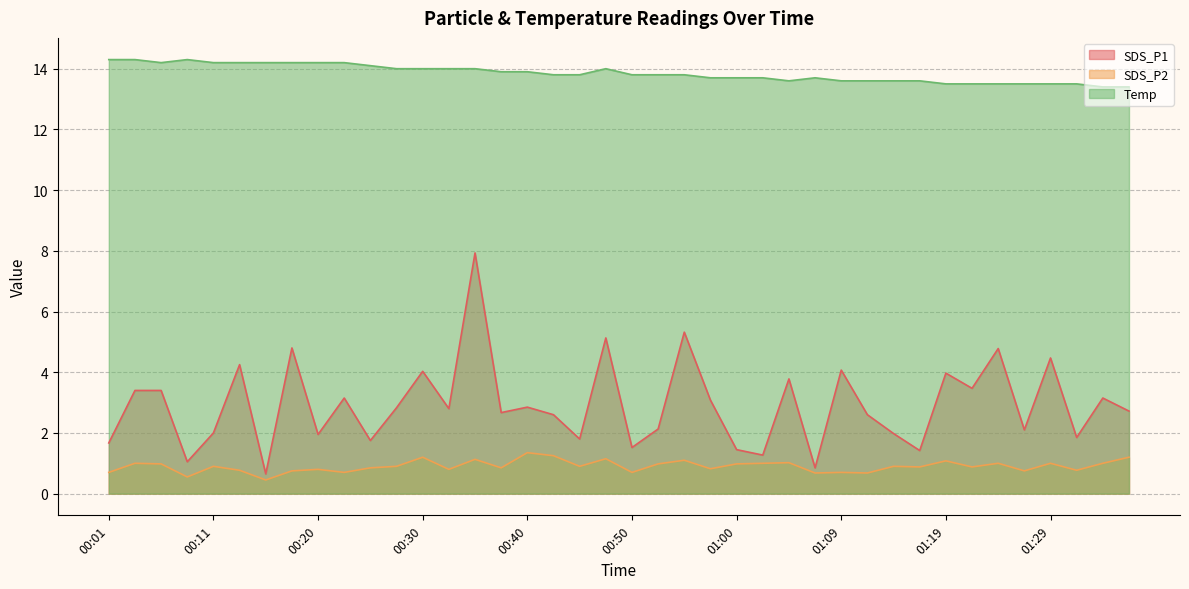

Reading left to right, list all the values displayed in this chart.

SDS_P1: 00:01=1.7	00:03=3.4	00:06=3.4	00:08=1.1	00:11=2.0	00:13=4.2	00:16=0.7	00:18=4.8	00:20=1.9	00:23=3.1	00:25=1.8	00:28=2.8	00:30=4.0	00:33=2.8	00:35=7.9	00:37=2.7	00:40=2.9	00:42=2.6	00:45=1.8	00:47=5.1	00:50=1.5	00:52=2.1	00:55=5.3	00:57=3.1	01:00=1.4	01:02=1.3	01:04=3.8	01:07=0.8	01:09=4.1	01:12=2.6	01:14=2.0	01:17=1.4	01:19=4.0	01:21=3.5	01:24=4.8	01:26=2.1	01:29=4.5	01:31=1.9	01:34=3.1	01:36=2.7
SDS_P2: 00:01=0.7	00:03=1.0	00:06=1.0	00:08=0.6	00:11=0.9	00:13=0.8	00:16=0.5	00:18=0.8	00:20=0.8	00:23=0.7	00:25=0.8	00:28=0.9	00:30=1.2	00:33=0.8	00:35=1.1	00:37=0.8	00:40=1.4	00:42=1.2	00:45=0.9	00:47=1.1	00:50=0.7	00:52=1.0	00:55=1.1	00:57=0.8	01:00=1.0	01:02=1.0	01:04=1.0	01:07=0.7	01:09=0.7	01:12=0.7	01:14=0.9	01:17=0.9	01:19=1.1	01:21=0.9	01:24=1.0	01:26=0.8	01:29=1.0	01:31=0.8	01:34=1.0	01:36=1.2
Temp: 00:01=14.3	00:03=14.3	00:06=14.2	00:08=14.3	00:11=14.2	00:13=14.2	00:16=14.2	00:18=14.2	00:20=14.2	00:23=14.2	00:25=14.1	00:28=14.0	00:30=14.0	00:33=14.0	00:35=14.0	00:37=13.9	00:40=13.9	00:42=13.8	00:45=13.8	00:47=14.0	00:50=13.8	00:52=13.8	00:55=13.8	00:57=13.7	01:00=13.7	01:02=13.7	01:04=13.6	01:07=13.7	01:09=13.6	01:12=13.6	01:14=13.6	01:17=13.6	01:19=13.5	01:21=13.5	01:24=13.5	01:26=13.5	01:29=13.5	01:31=13.5	01:34=13.4	01:36=13.4